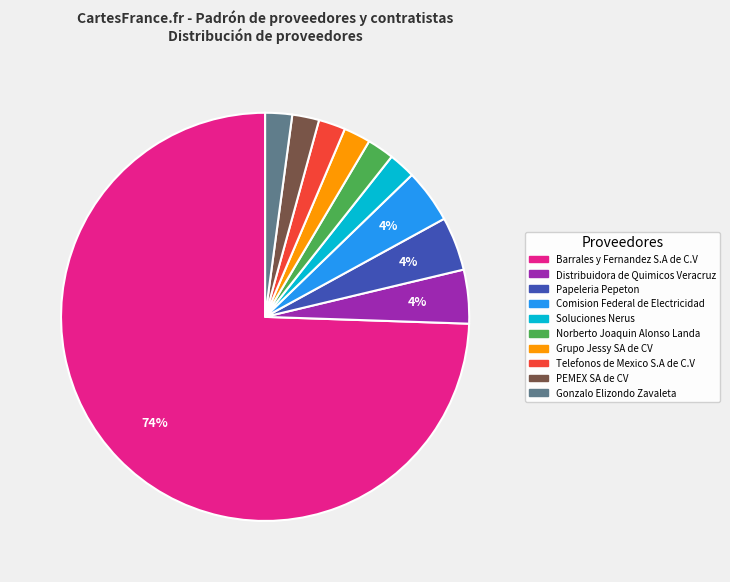

Do Grupo Jessy SA de CV and Soluciones Nerus together represent more than half of the pie?

No